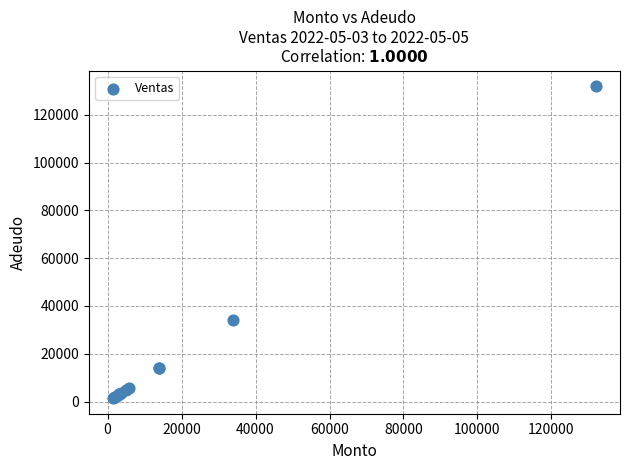

What Y value in the scatter plot is closest to 66725?

34000.0